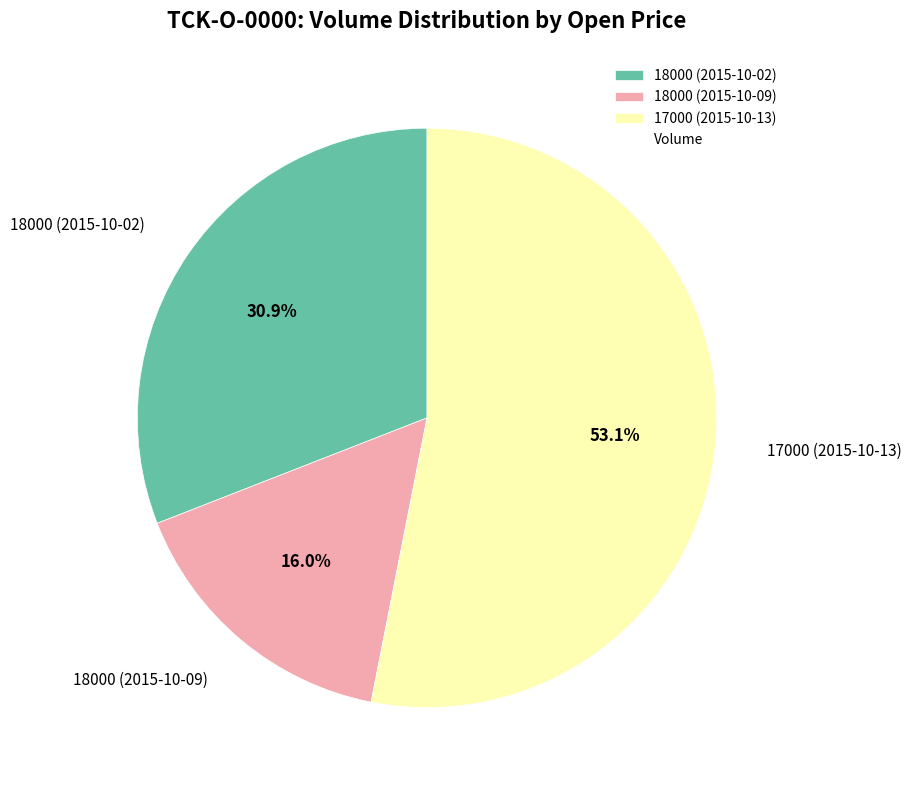

The 18000 (2015-10-02) slice represents 21% of the pie. True or false?

False